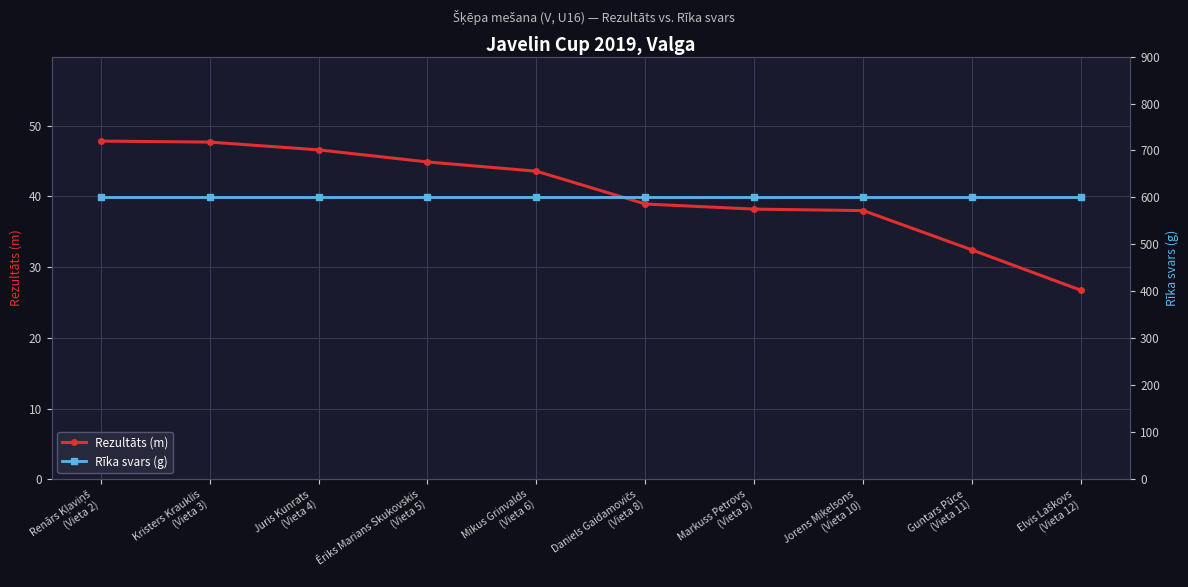

Rank the series by their maximum value, from highest to lowest.

Rīka svars (g), Rezultāts (m)